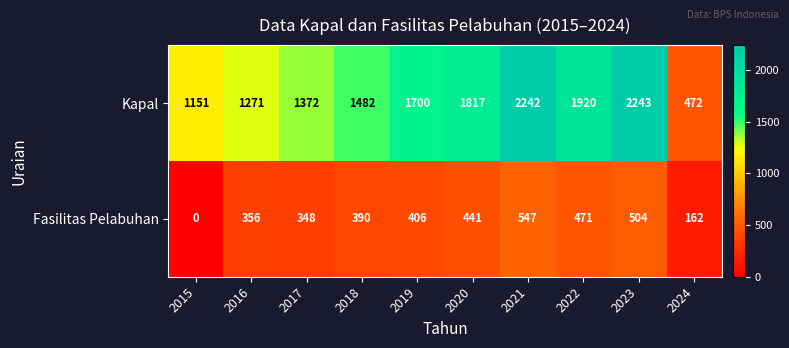

Which series changed the most between 2016 and 2019?

Kapal